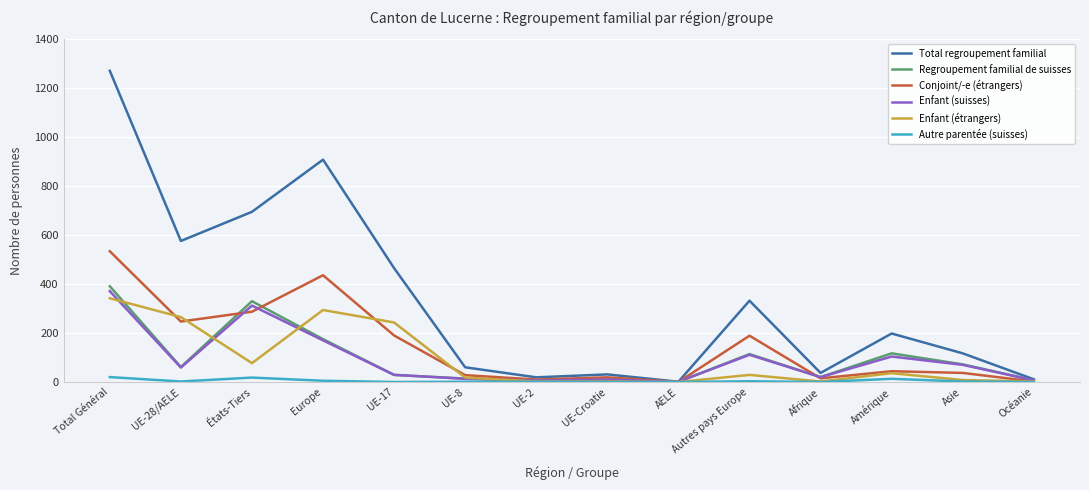

At how many categories does at least one series exceed 319?

6